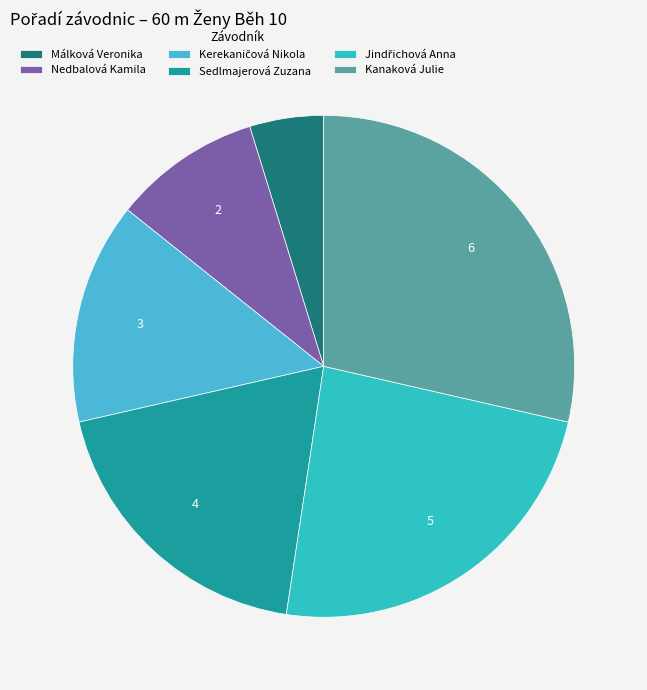

What is the smallest slice in the pie chart?

Málková Veronika